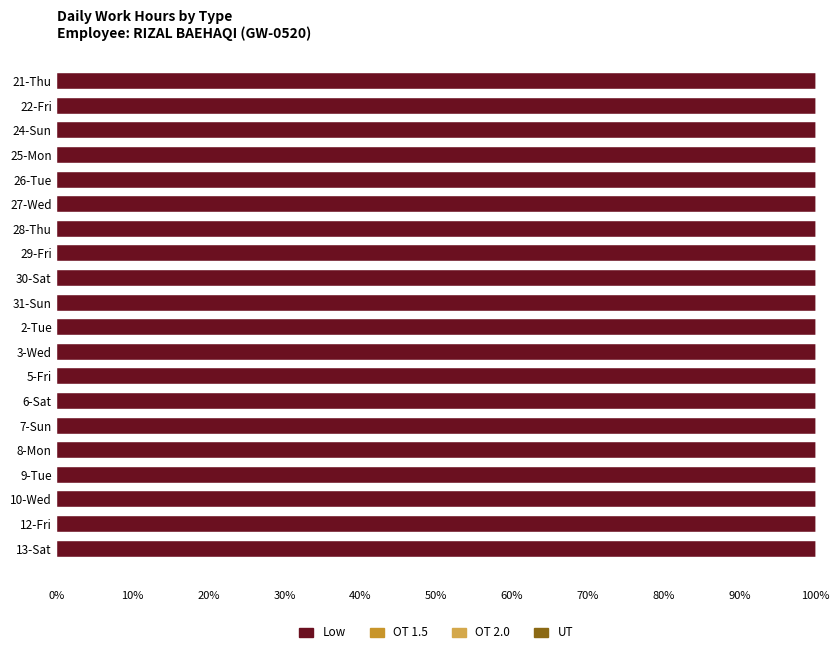

Rank the series at 3-Wed from lowest to highest value.

OT 1.5, OT 2.0, UT, Low